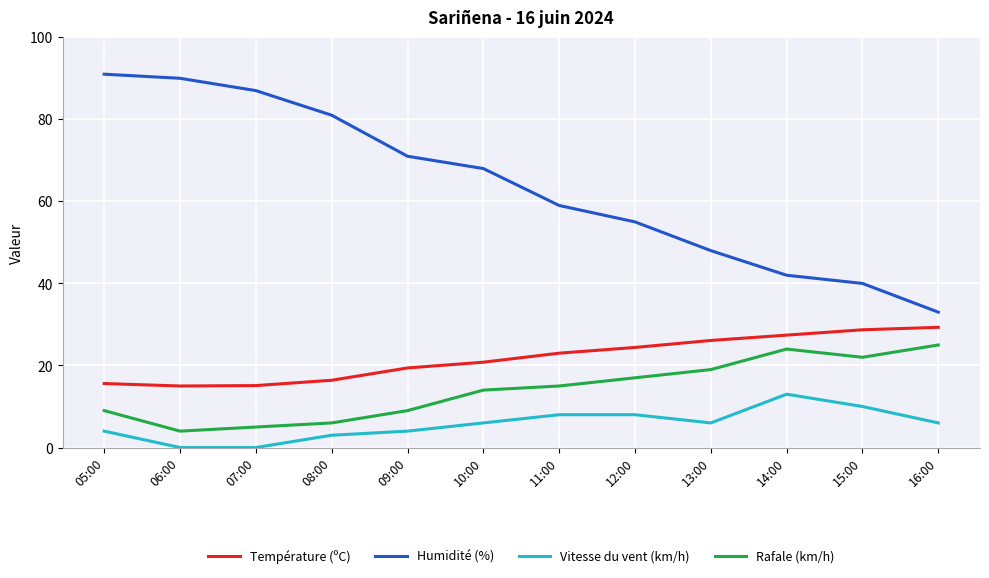

What is the difference between the maximum and minimum values in the Humidité (%) series?

58.0